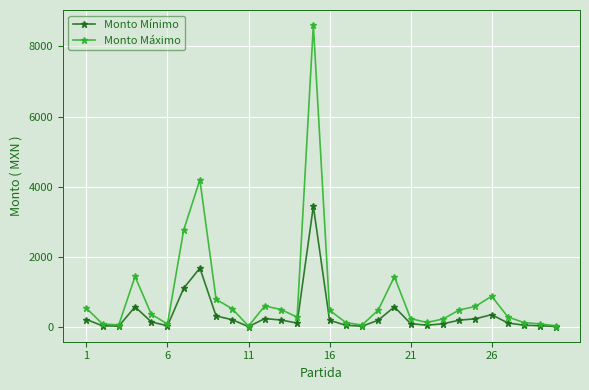

How many categories are shown in the chart?

30